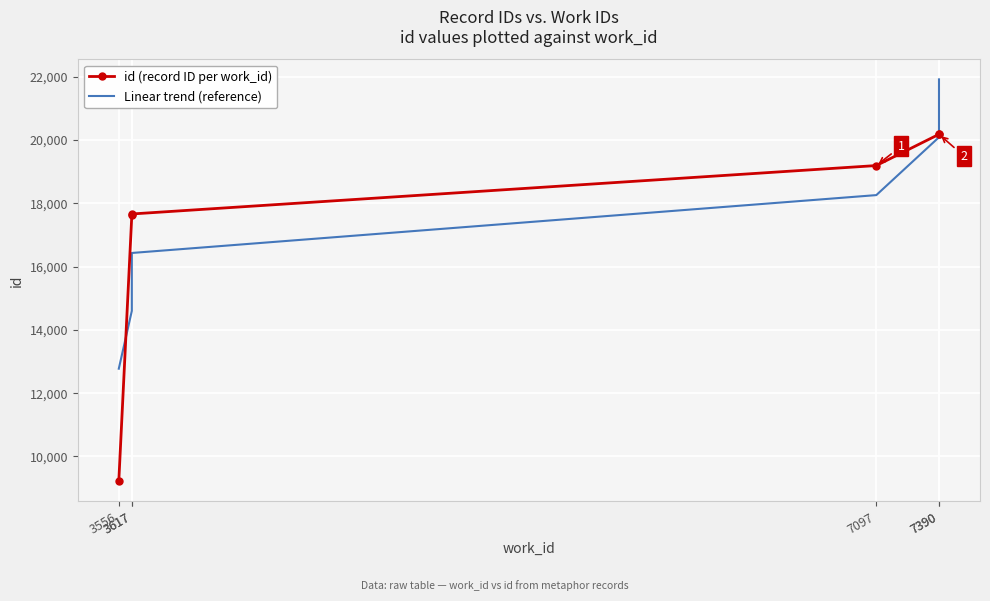

At how many categories does at least one series exceed 20802?

1